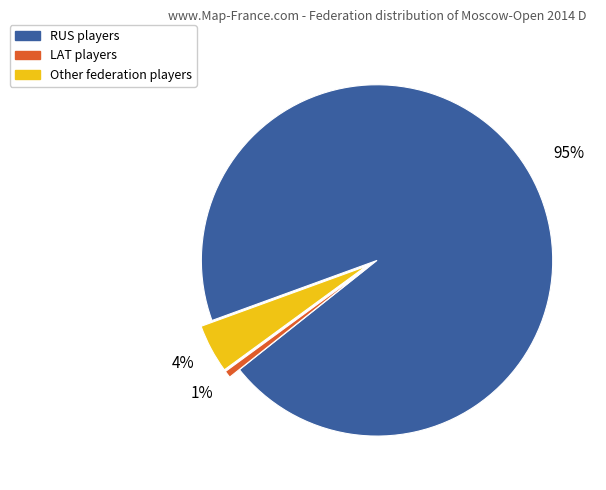

To the nearest percent, what is the difference between the largest and smallest slice percentages?

94%